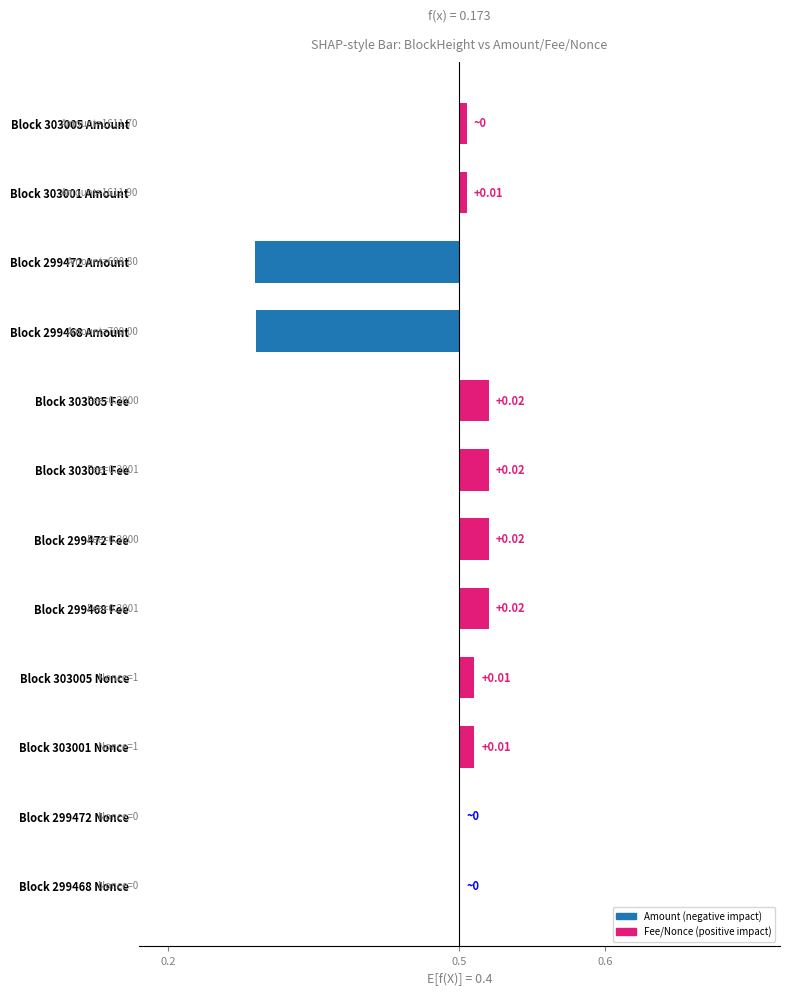

What is the smallest value displayed?

-0.1